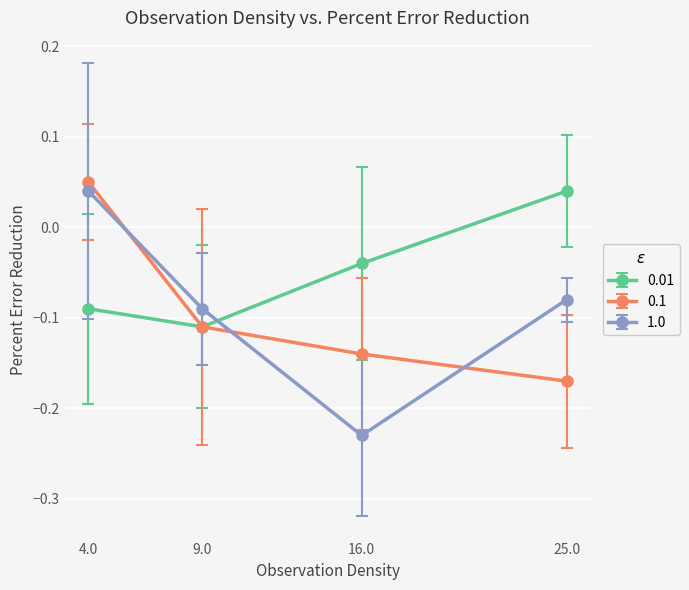

Which label corresponds to the smallest value in the chart?

16.0